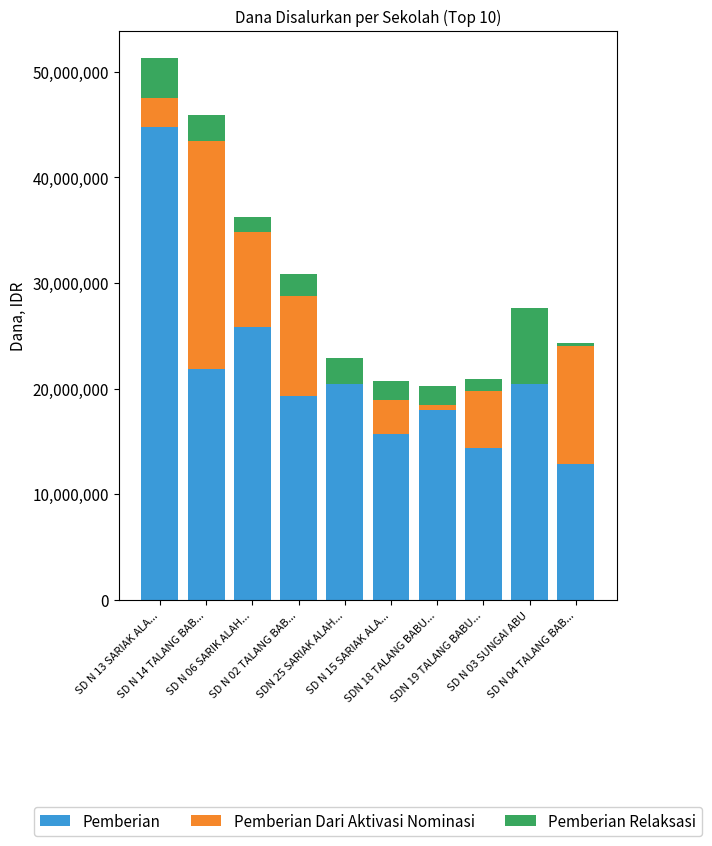

Does the chart contain stacked bars?

Yes